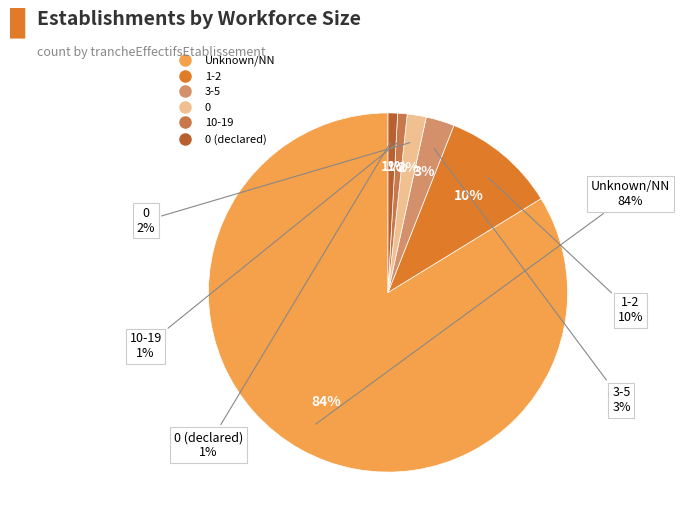

Is it true that 00 is 7% of the pie?

False